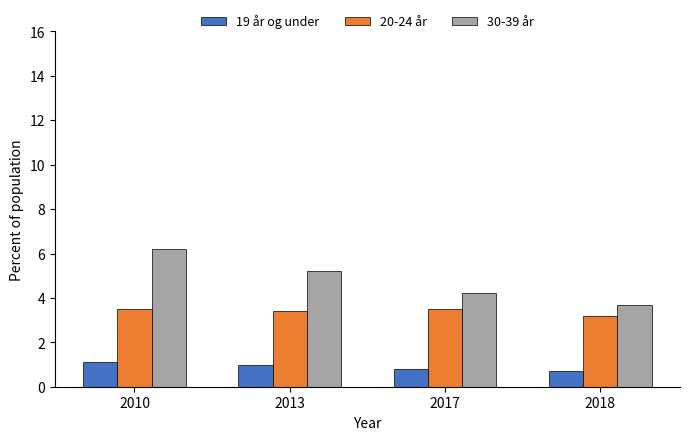

What is the difference between the 30-39 år values at 2018 and 2017?

0.5